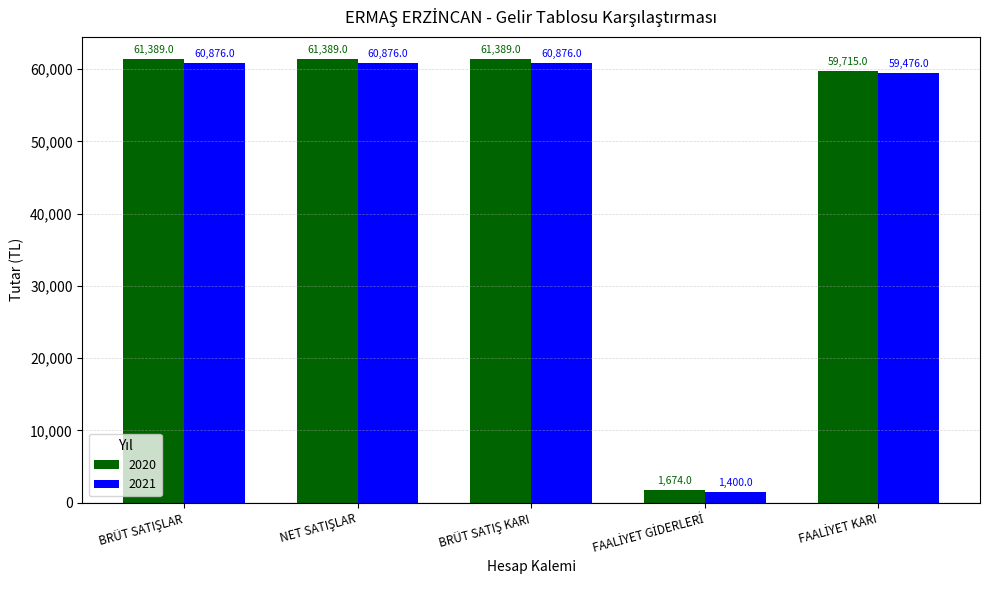

Which series has the largest total across all categories?

2020